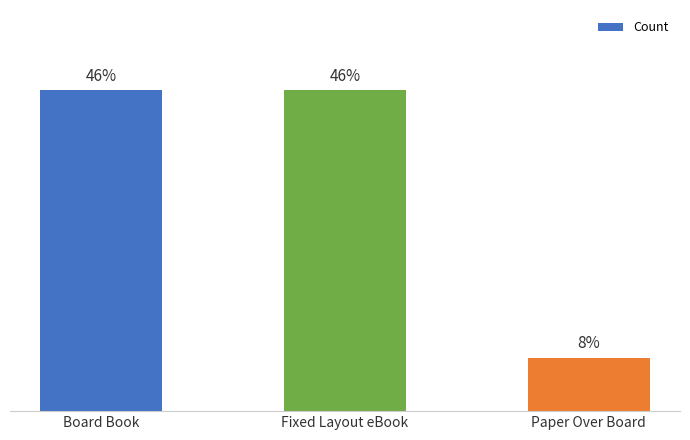

Does the chart contain any negative values?

No